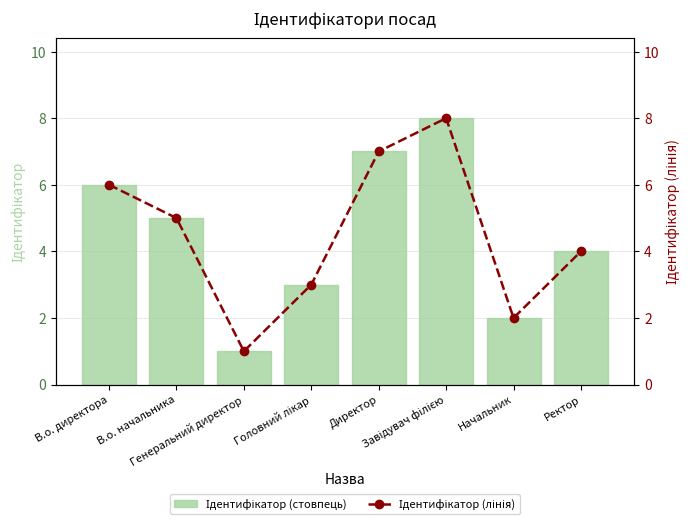

Which category has the highest value across all series?

Завідувач філією